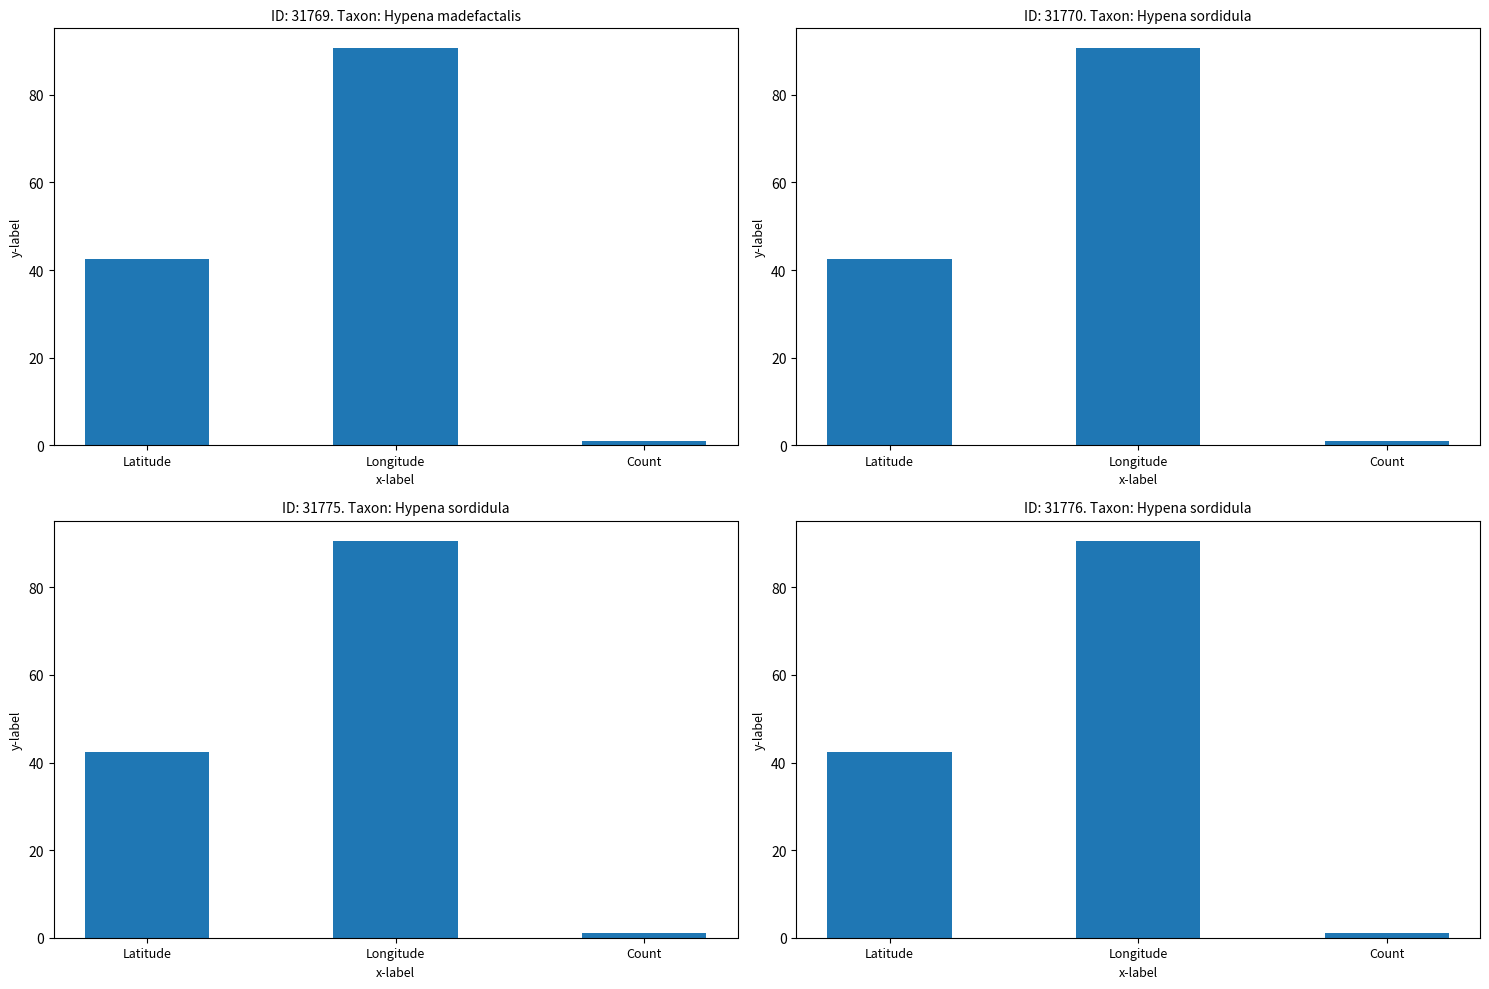

Which has a higher value, Count or Longitude?

Longitude